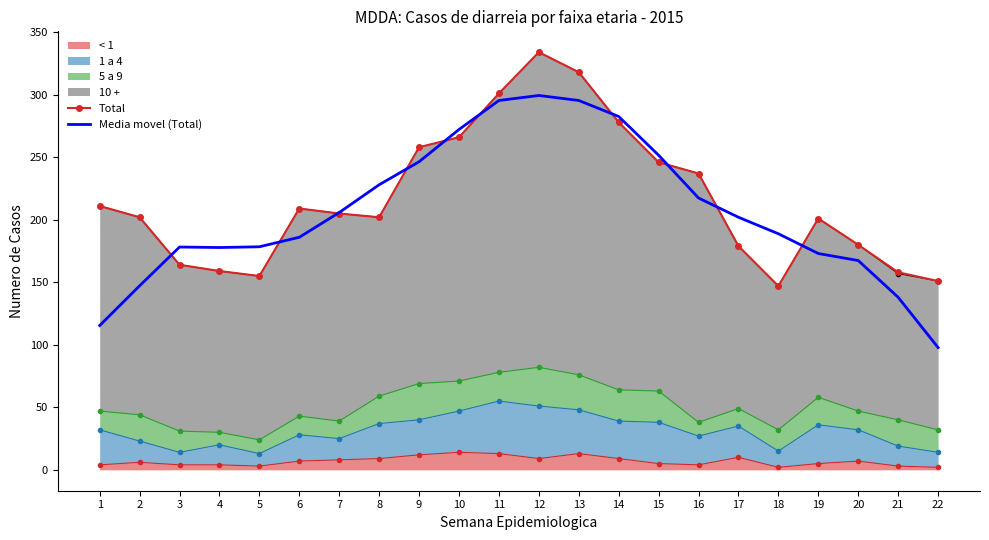

In Media movel (Total), how many points are lower than both neighbors (excluding endpoints)?

1